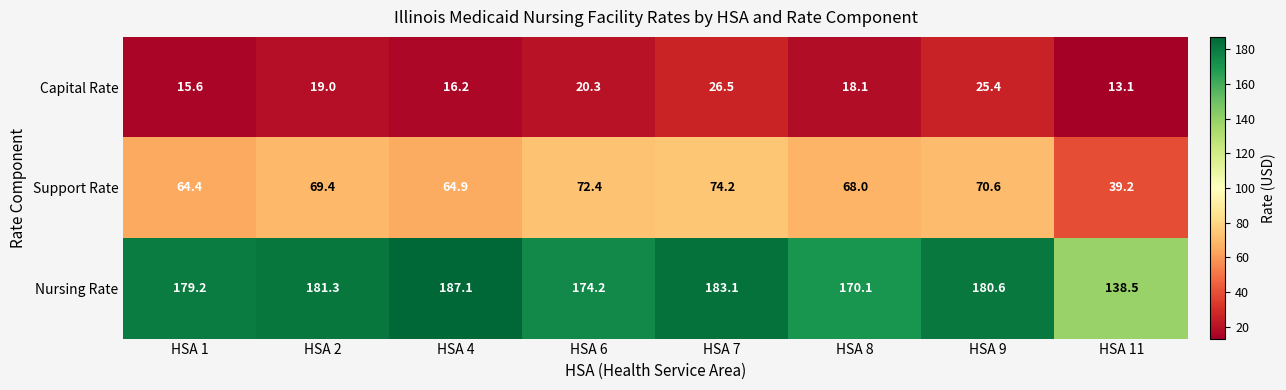

What is the total value across all series at HSA 4?

268.2